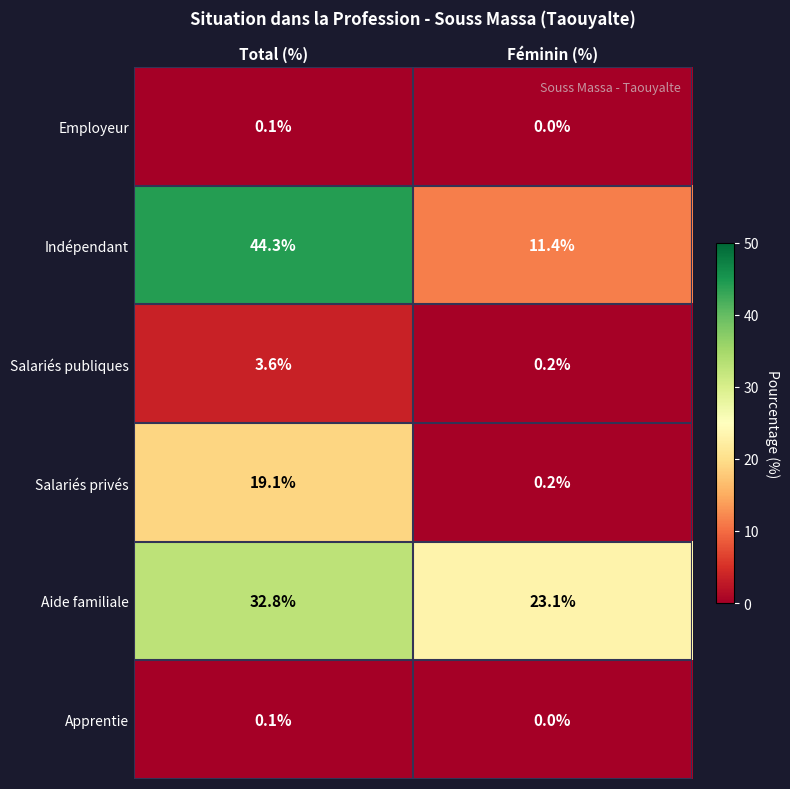

How many distinct data groups are displayed?

6